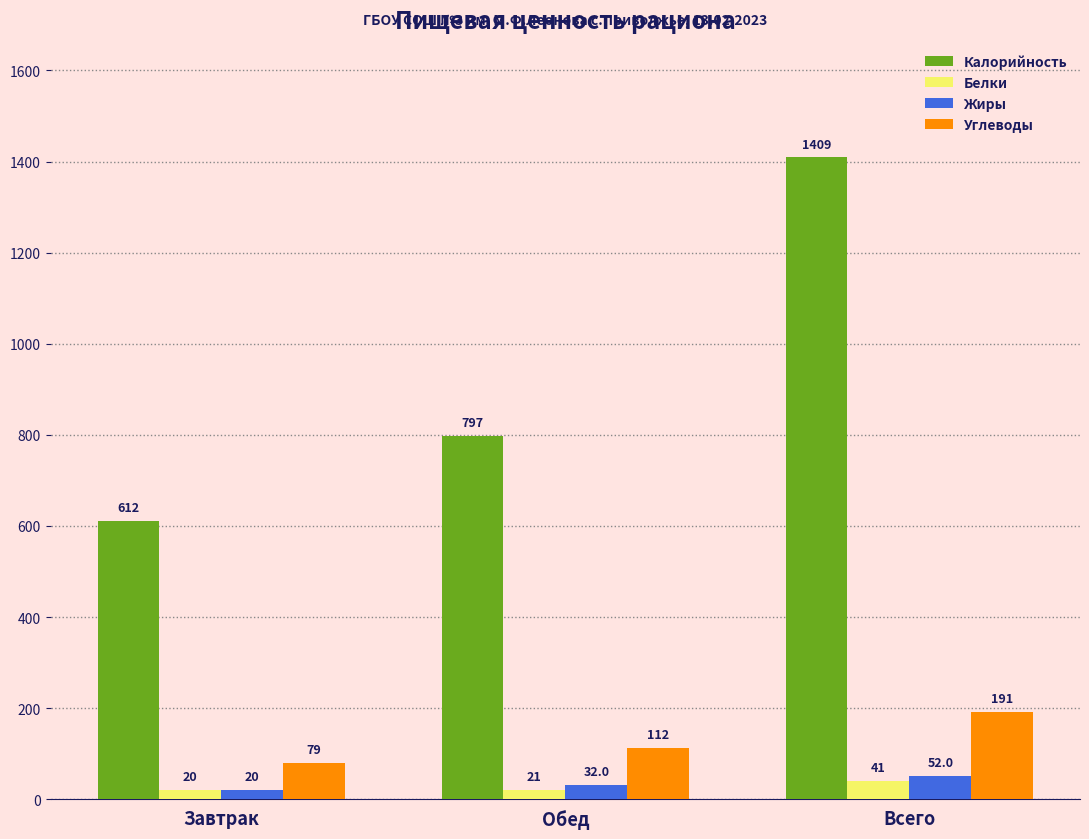

At how many categories does at least one series exceed 290?

3